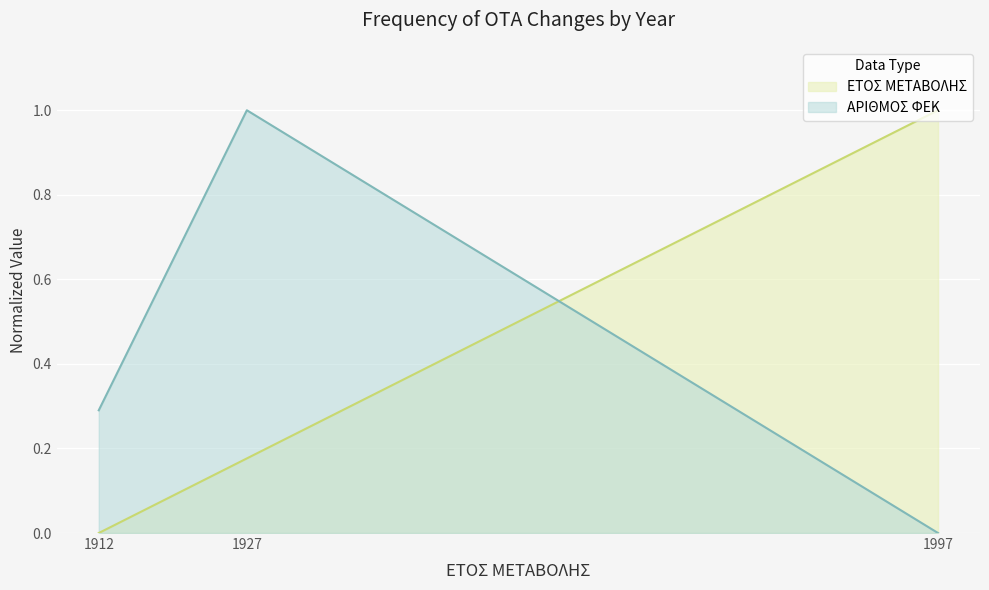

What is the spread (max minus min) of values at 1997?

1.0